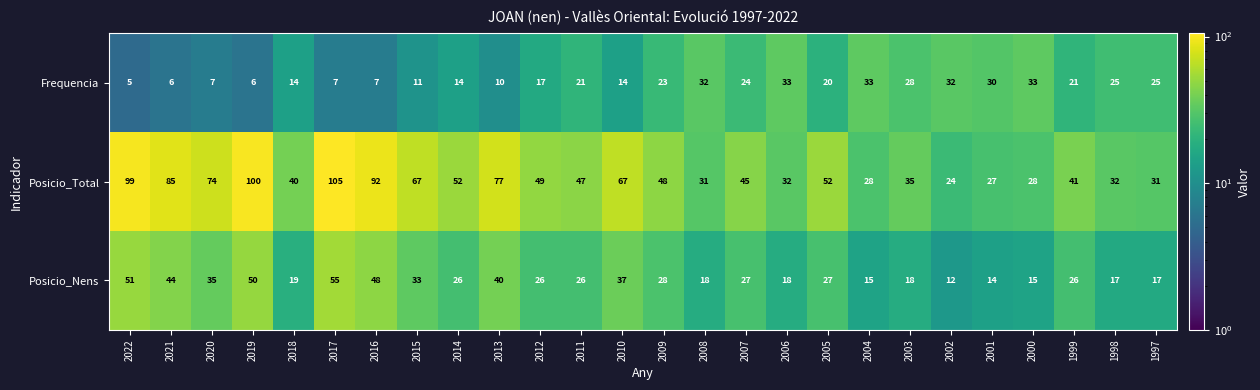

List the series in order of their overall mean, highest first.

Posicio_Total, Posicio_Nens, Frequencia